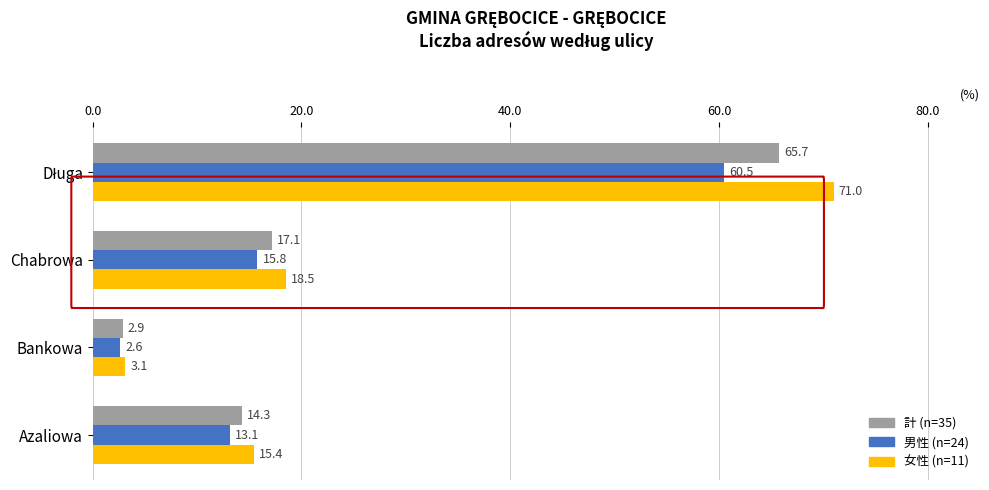

Which label corresponds to the smallest value in the chart?

Bankowa